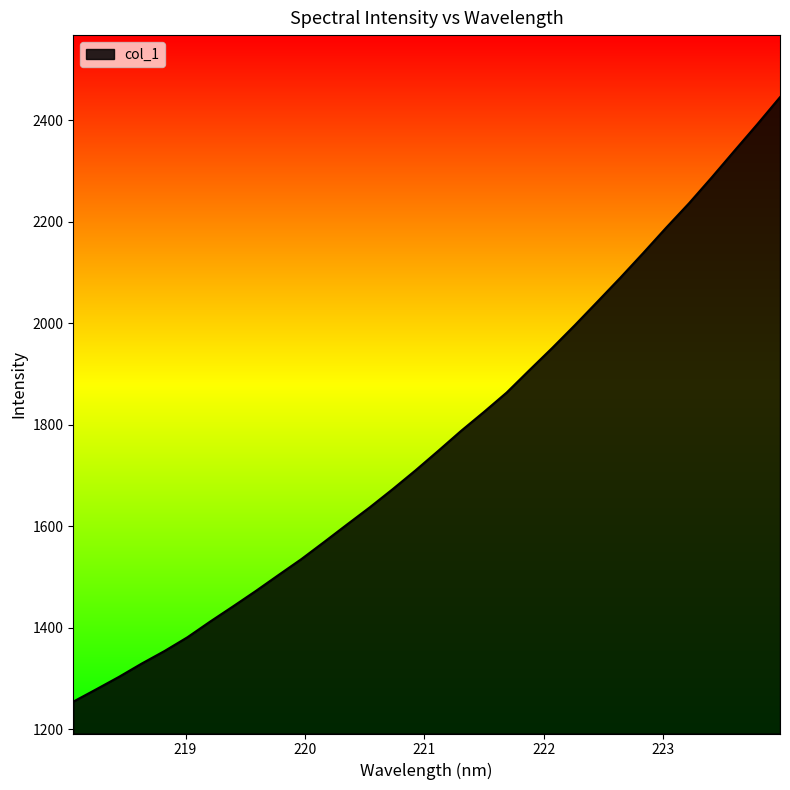

What is the difference between the maximum and minimum values?

1190.7